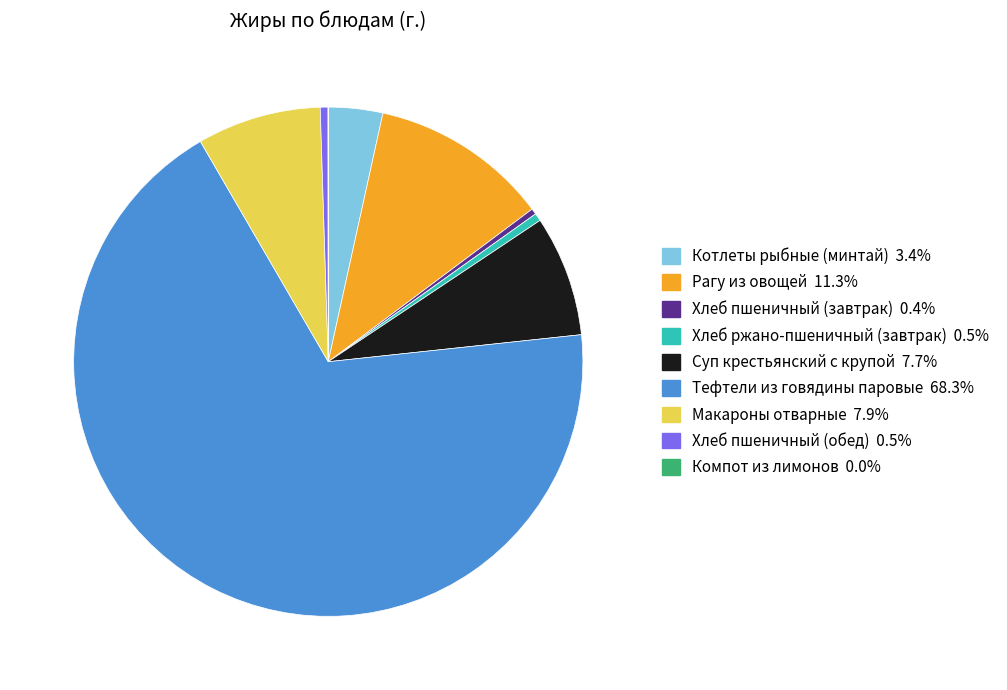

Is there any slice that represents more than half of the pie?

Yes